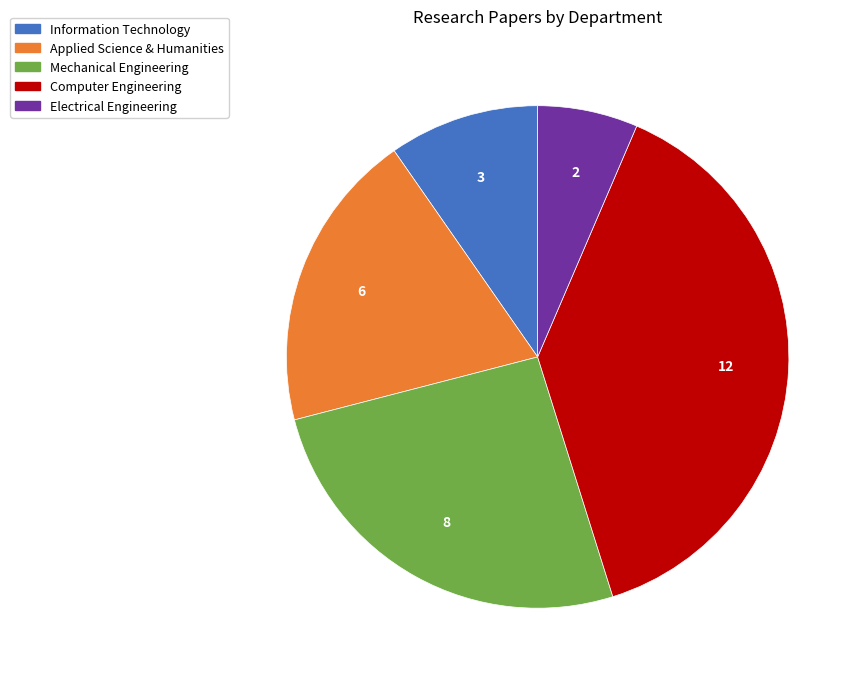

Is there a majority slice in this chart?

No